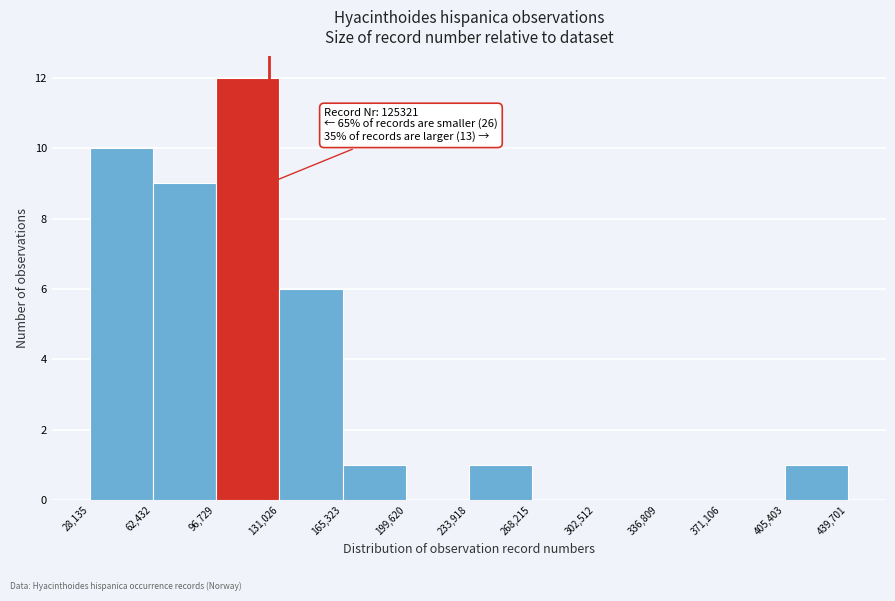

Which range on the x-axis has the tallest bar?

96,729 to 131,026